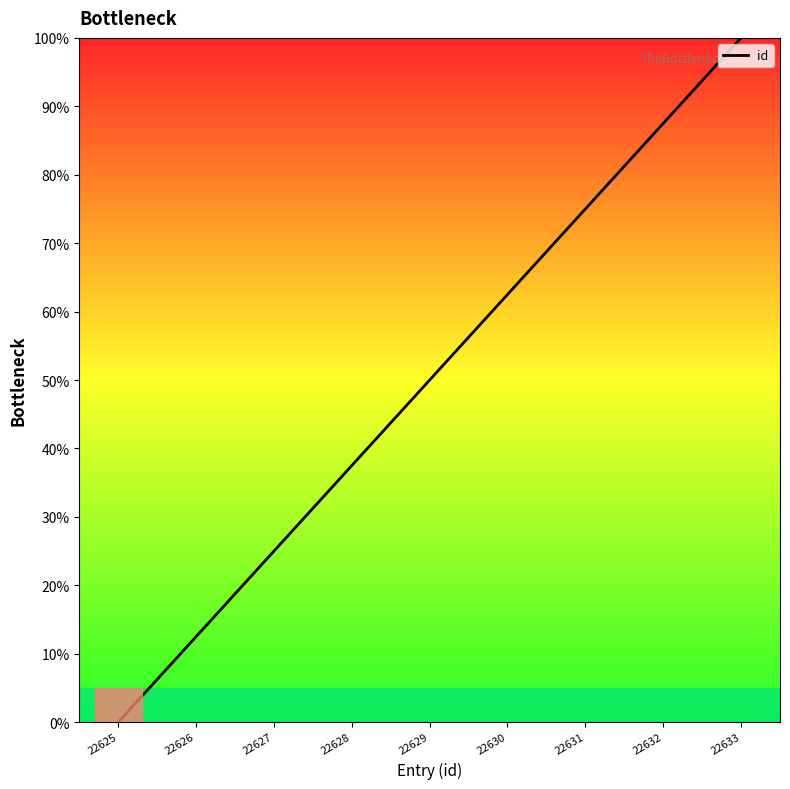

The chart shows a value of -50.2 at 22625. True or false?

False